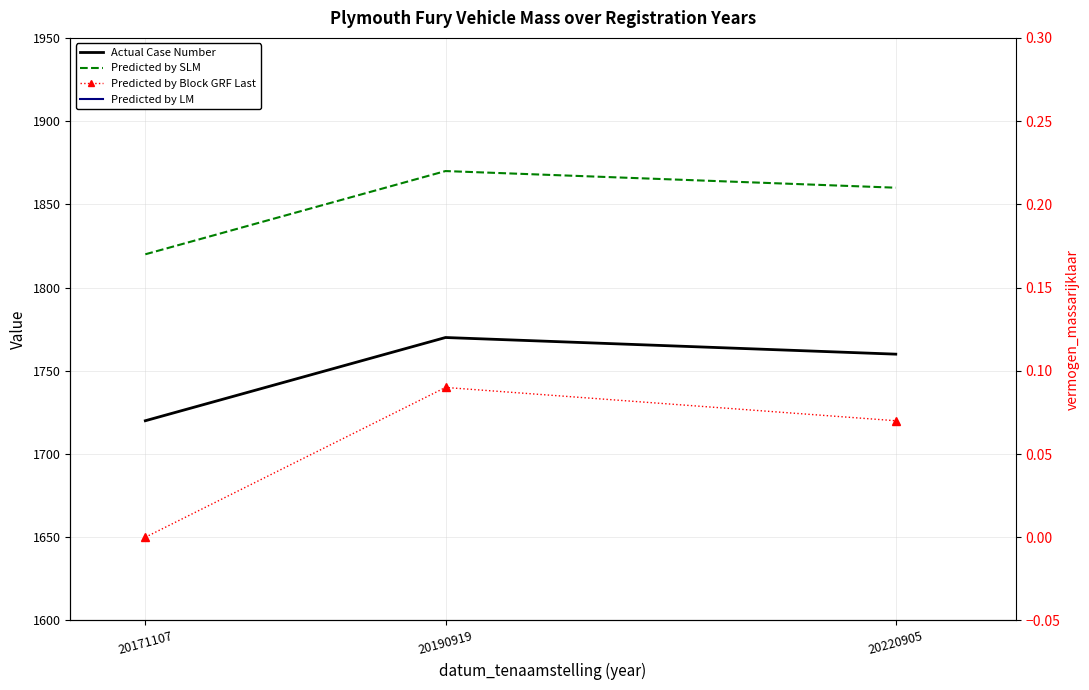

Where is massa_rijklaar nearest to the value 1845?

20220905